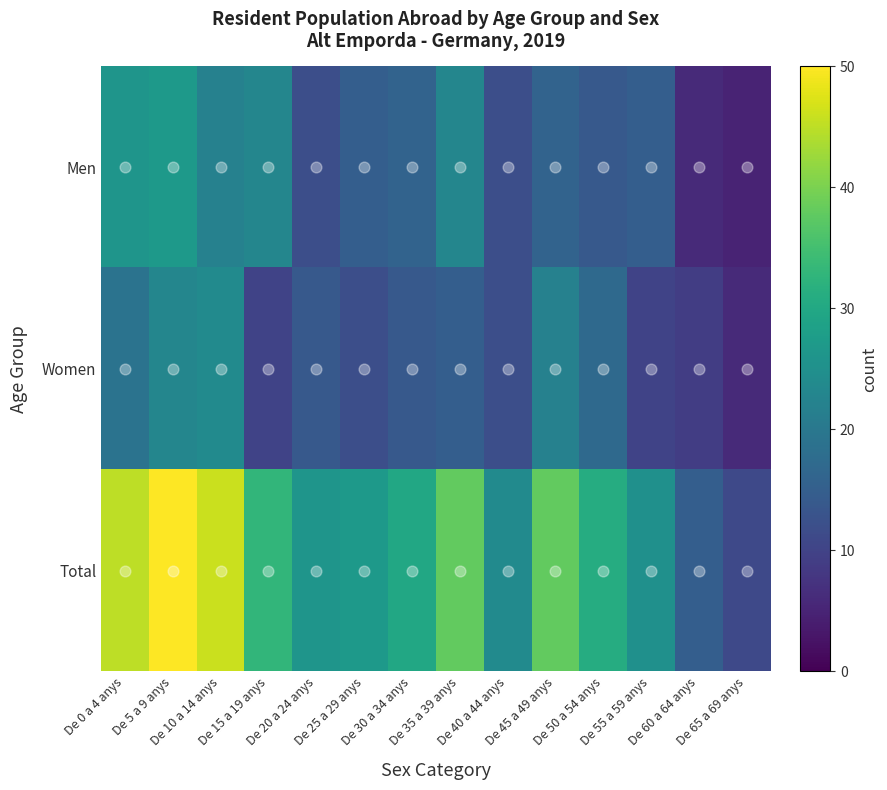

Reading right to left, list all the values displayed in this chart.

Men: De 65 a 69 anys=5	De 60 a 64 anys=6	De 55 a 59 anys=15	De 50 a 54 anys=14	De 45 a 49 anys=16	De 40 a 44 anys=12	De 35 a 39 anys=23	De 30 a 34 anys=16	De 25 a 29 anys=15	De 20 a 24 anys=12	De 15 a 19 anys=23	De 10 a 14 anys=22	De 5 a 9 anys=27	De 0 a 4 anys=26
Women: De 65 a 69 anys=6	De 60 a 64 anys=9	De 55 a 59 anys=10	De 50 a 54 anys=17	De 45 a 49 anys=22	De 40 a 44 anys=12	De 35 a 39 anys=15	De 30 a 34 anys=14	De 25 a 29 anys=12	De 20 a 24 anys=14	De 15 a 19 anys=10	De 10 a 14 anys=24	De 5 a 9 anys=23	De 0 a 4 anys=19
Total: De 65 a 69 anys=11	De 60 a 64 anys=15	De 55 a 59 anys=25	De 50 a 54 anys=31	De 45 a 49 anys=38	De 40 a 44 anys=24	De 35 a 39 anys=38	De 30 a 34 anys=30	De 25 a 29 anys=27	De 20 a 24 anys=26	De 15 a 19 anys=33	De 10 a 14 anys=46	De 5 a 9 anys=50	De 0 a 4 anys=45